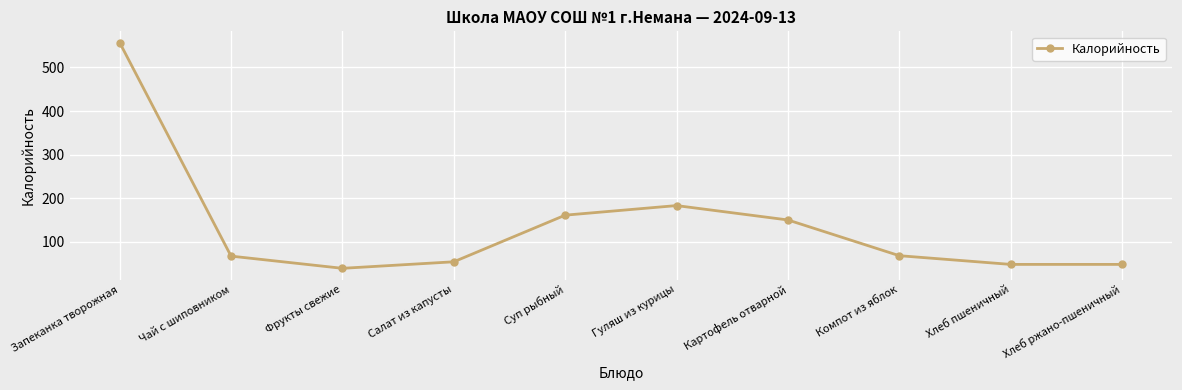

What is the label of the 2nd point from the right?

Хлеб пшеничный